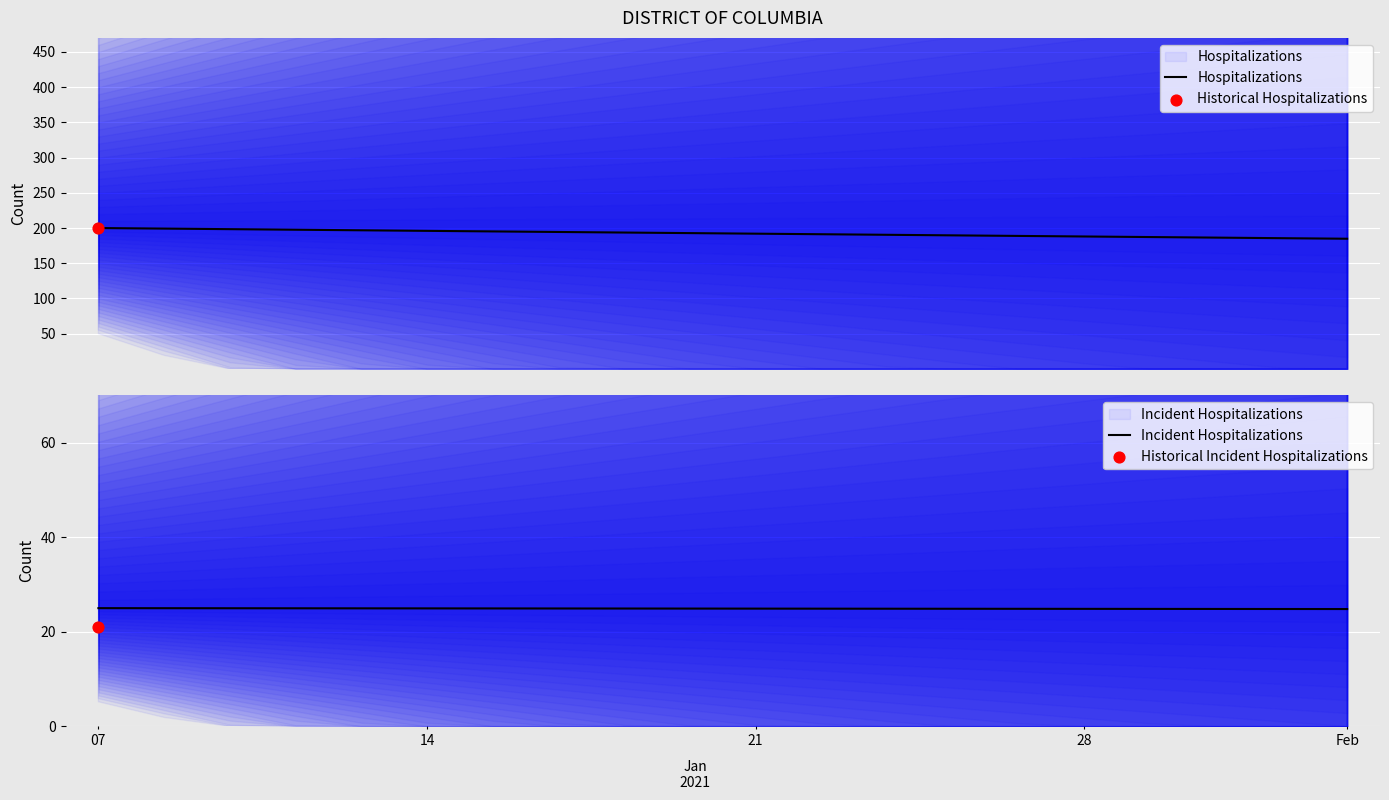

Which series reaches the maximum Y coordinate?

Hospitalizations